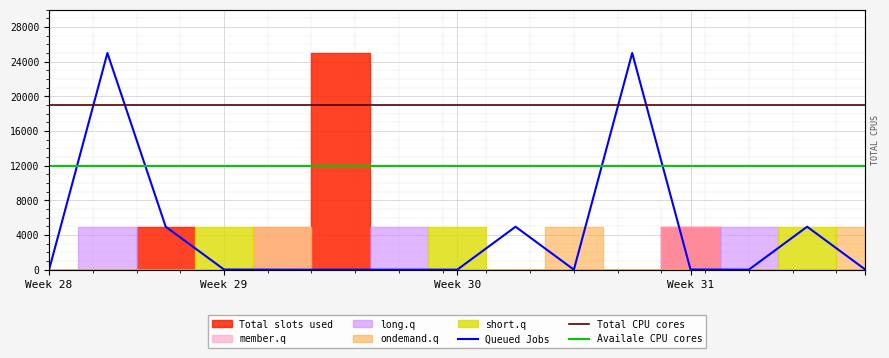

Rank the series by their average value, from lowest to highest.

Queued Jobs, Availale CPU cores, Total CPU cores